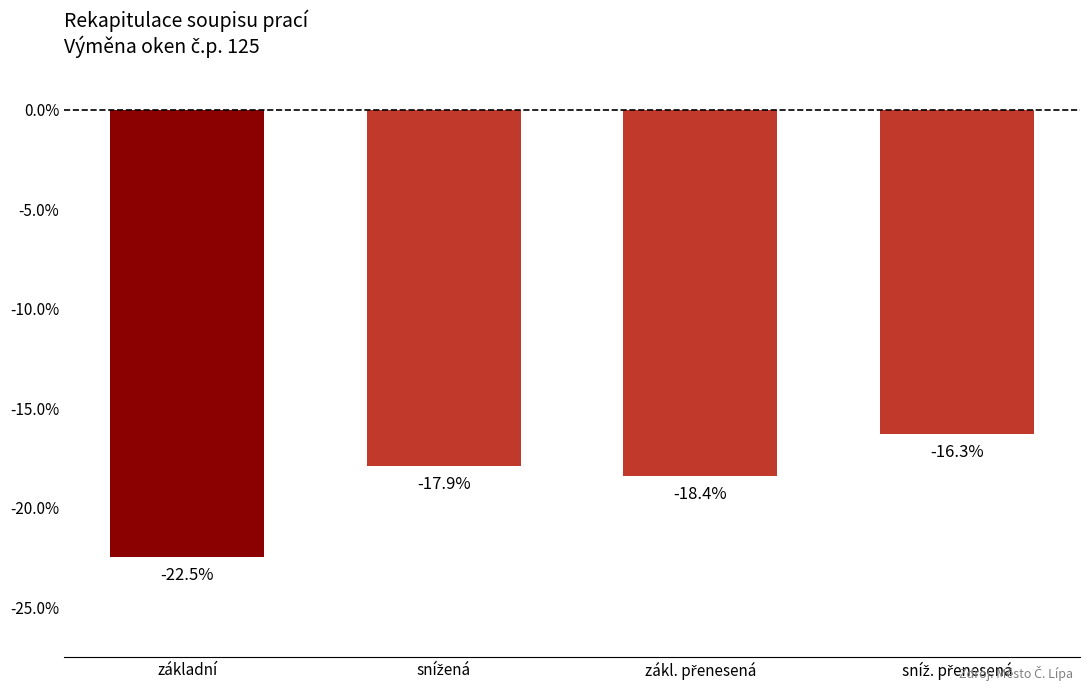

Read the value at sníž. přenesená.

-0.2